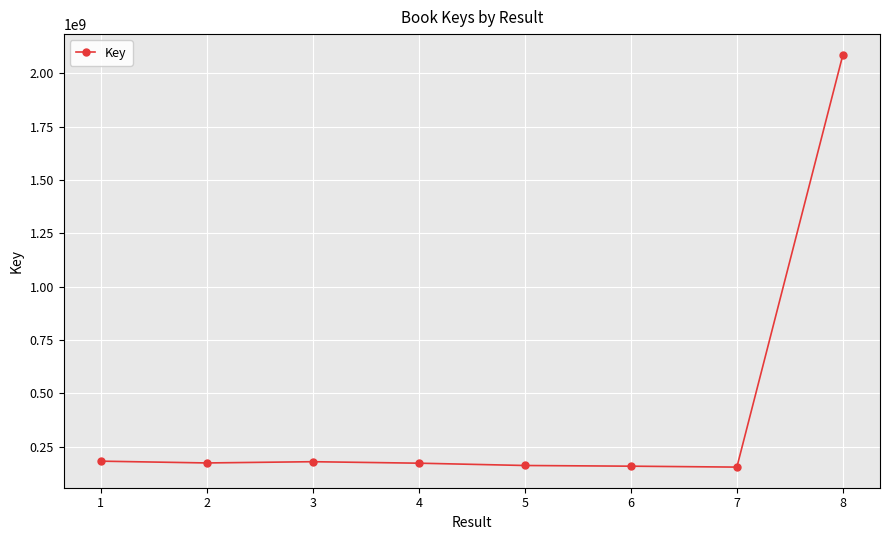

What is the smallest value displayed?

154078340